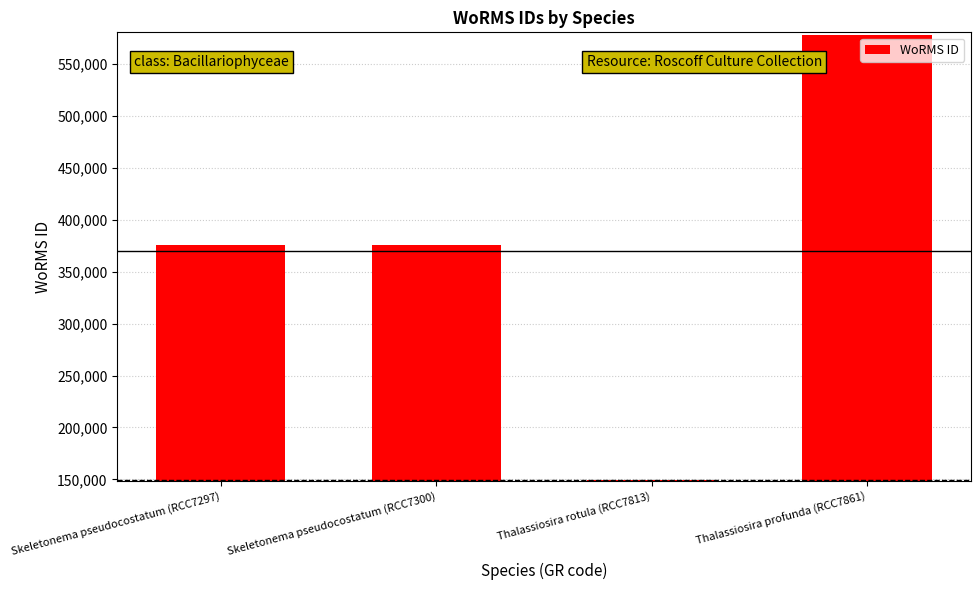

What is the minimum value shown in the chart?

148942